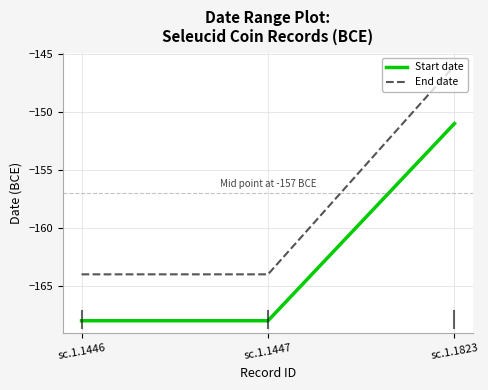

True or false: End date has a value of -57 at sc.1.1446.

False